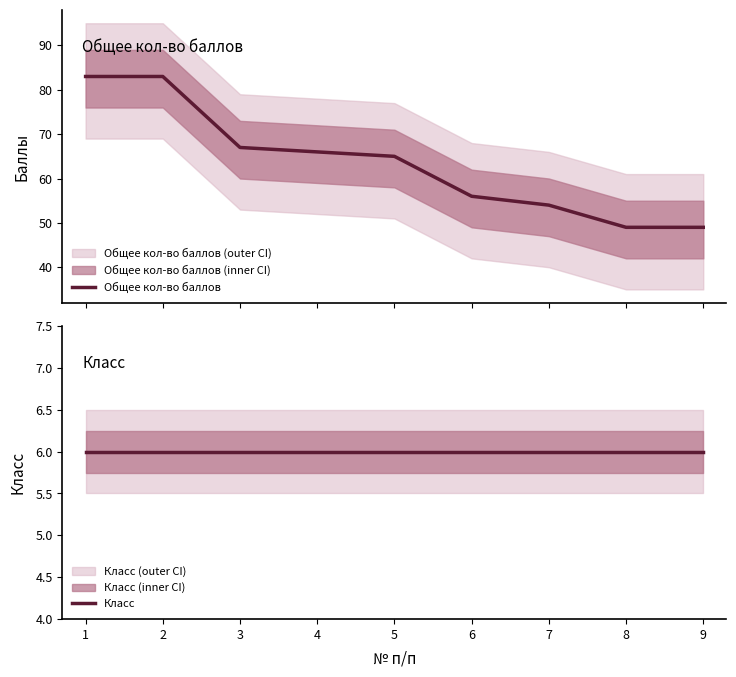

At which label does Общее кол-во баллов first exceed 65?

1